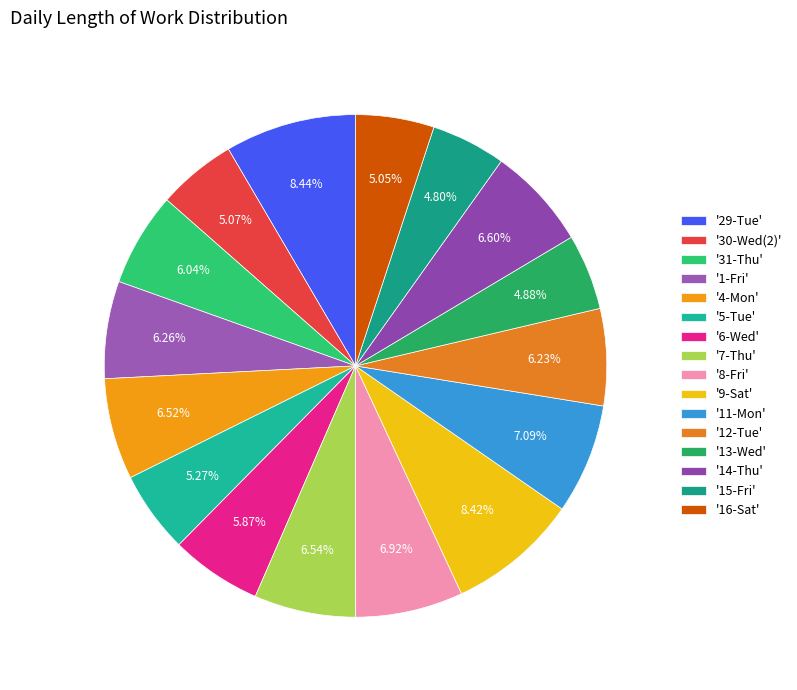

How many segments does this pie chart have?

16